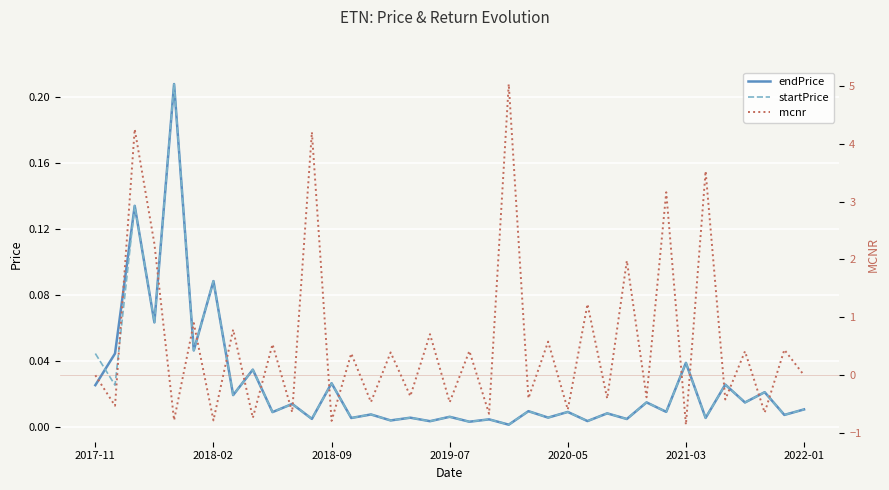

Between 2017-11 and 13, which series saw the biggest shift?

mcnr